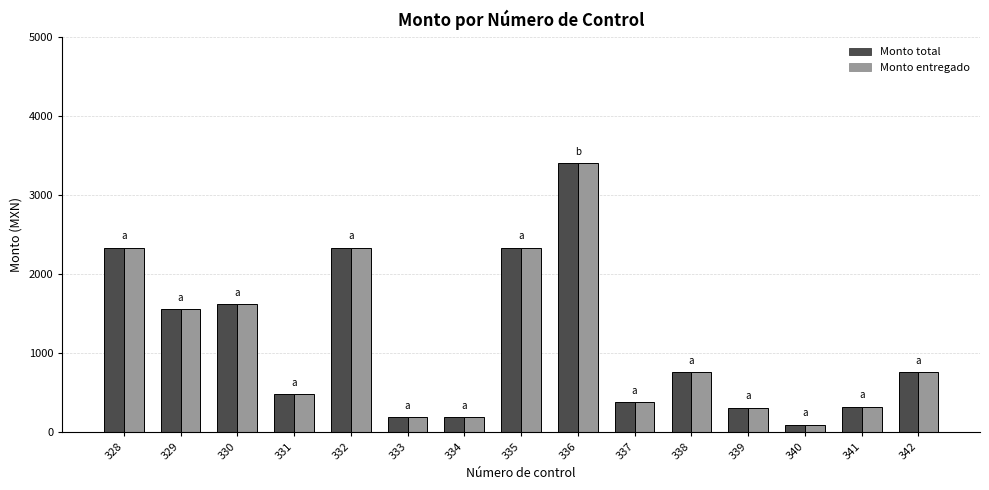

Count the number of data series in this chart.

2